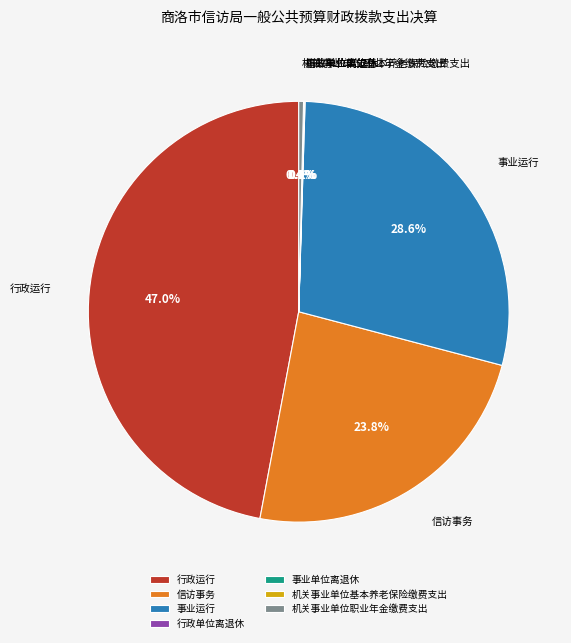

Is it true that 事业运行 is 41% of the pie?

False